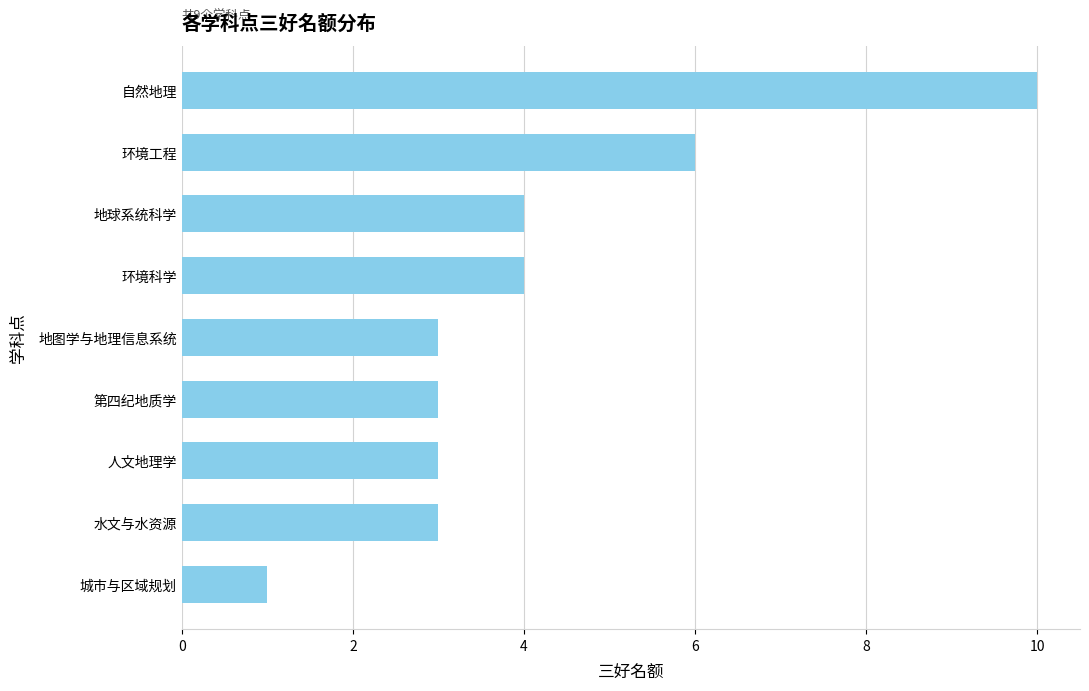

The value at 第四纪地质学 is 5. True or false?

False